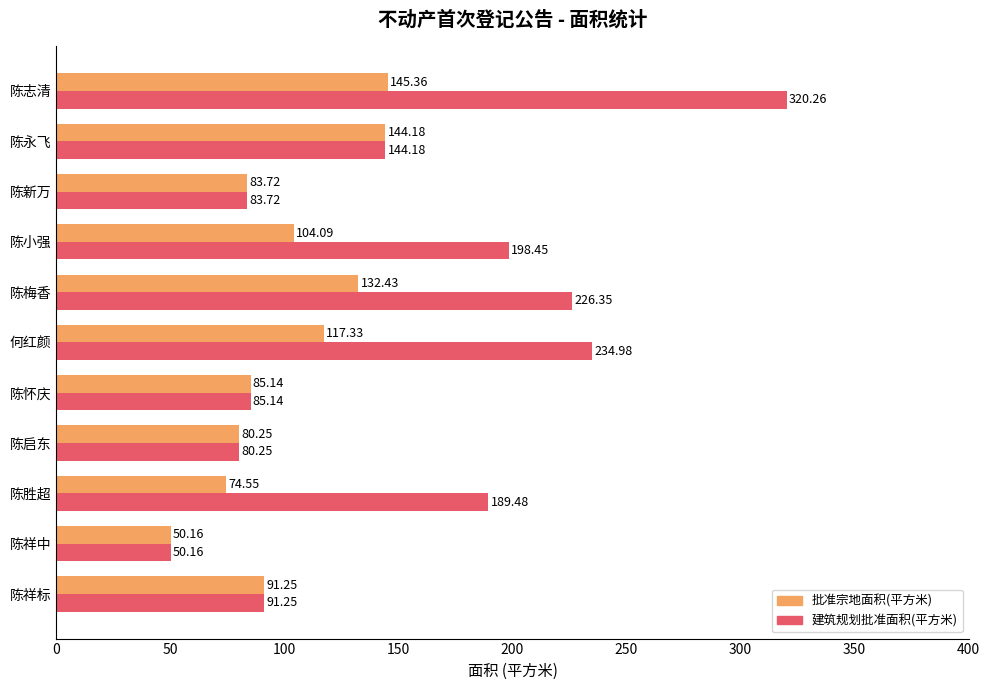

At how many categories does at least one series exceed 241?

1